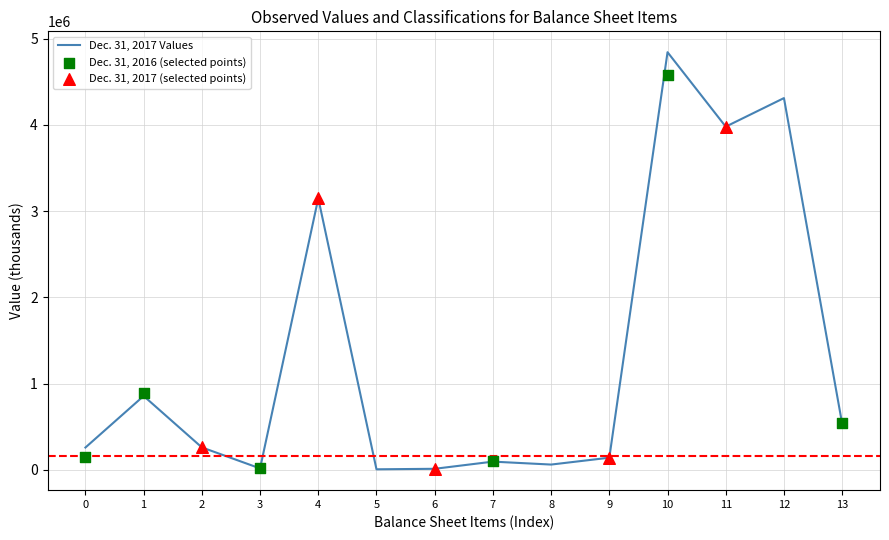

What is the change in value from 9 to 12?

+4171810